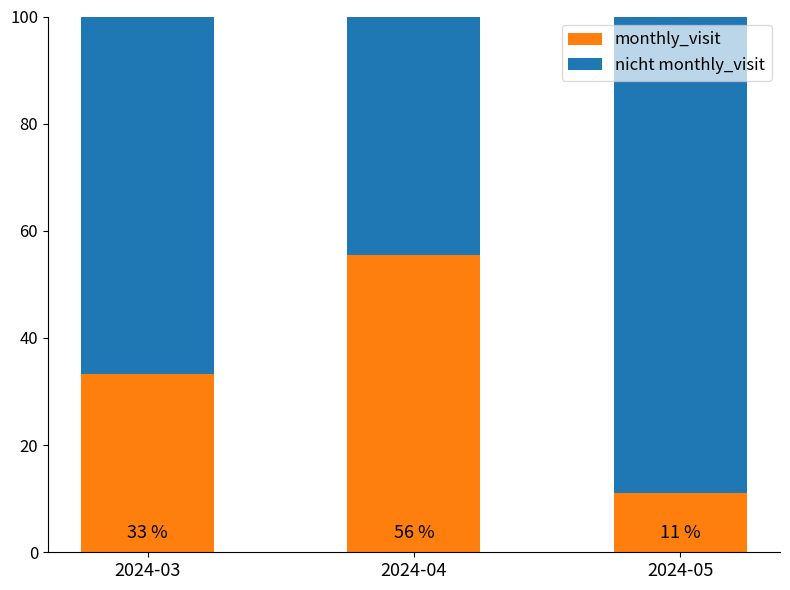

List the labels in order of nicht monthly_visit value, largest first.

2024-05, 2024-03, 2024-04